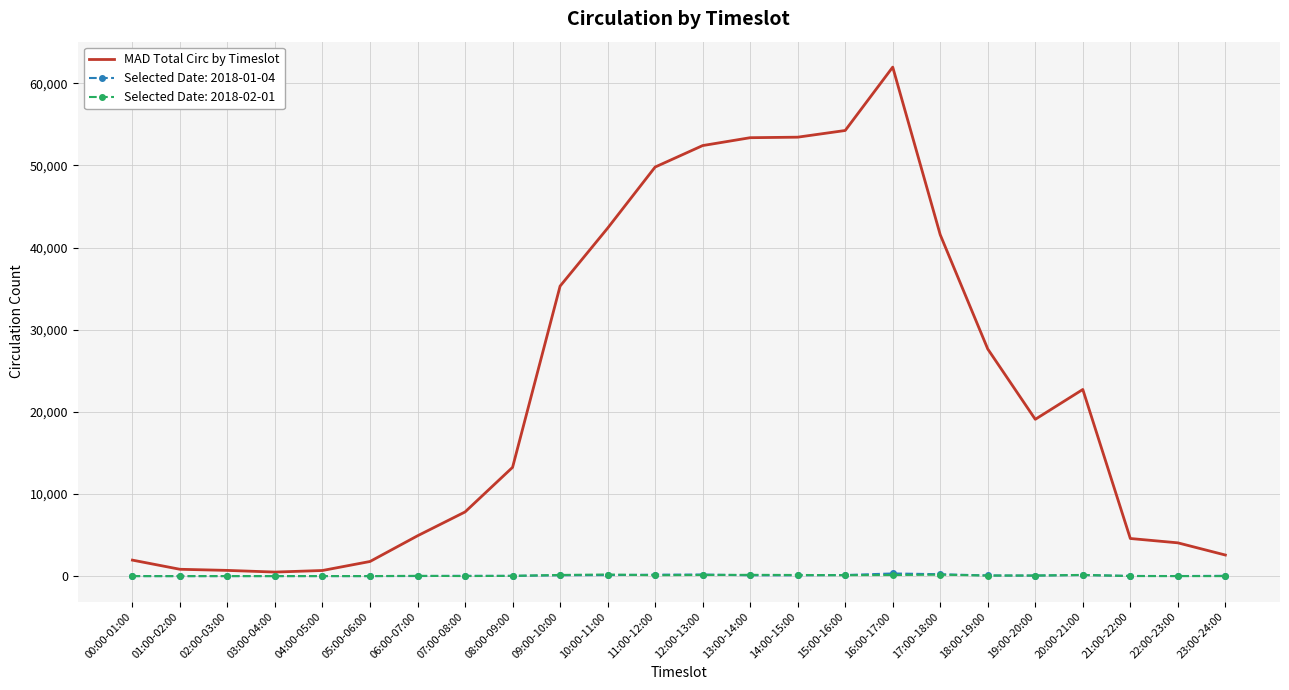

The MAD Total Circ by Timeslot series shows 1951 at 00:00-01:00. True or false?

True